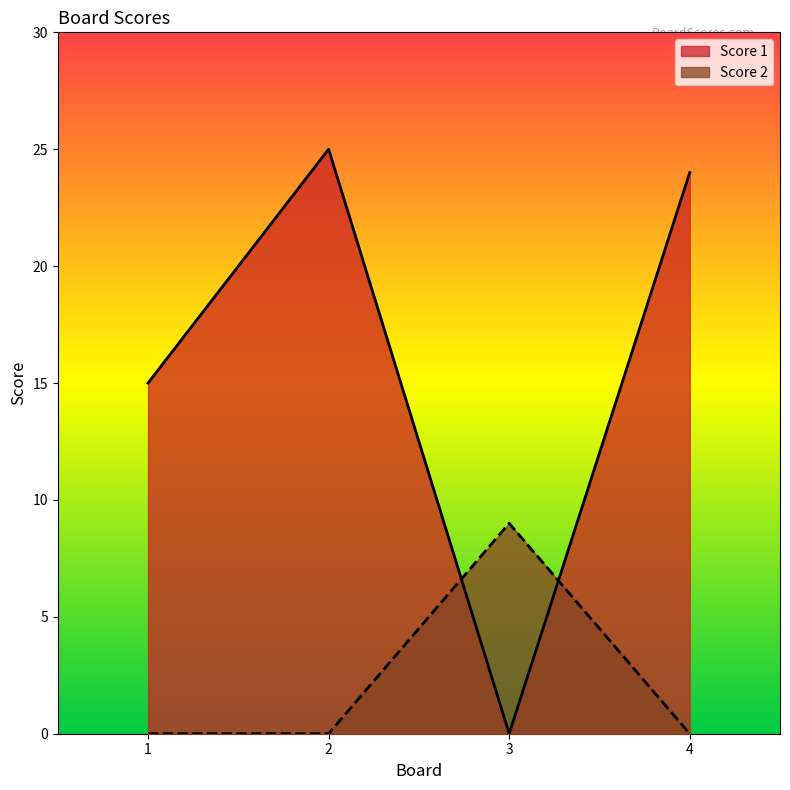

List the series in order of their peak value, lowest first.

Score 2, Score 1